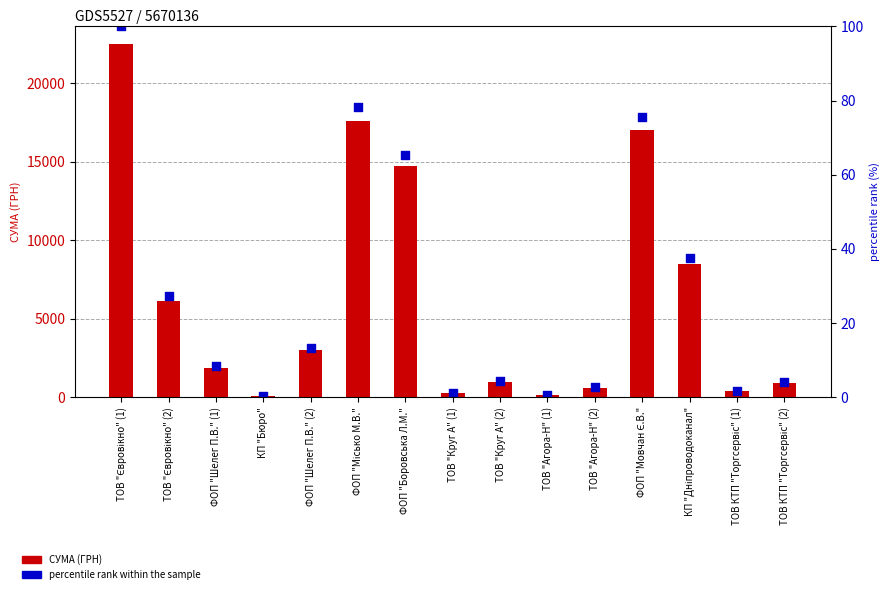

At how many categories does at least one series exceed 18492?

1